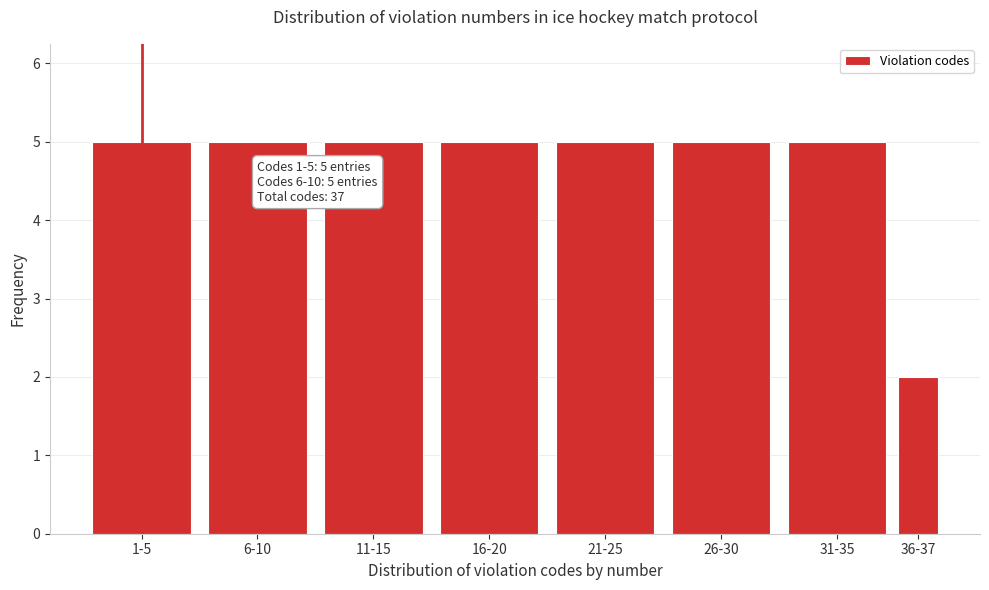

Reading left to right, list all the values displayed in this chart.

5	5	5	5	5	5	5	2